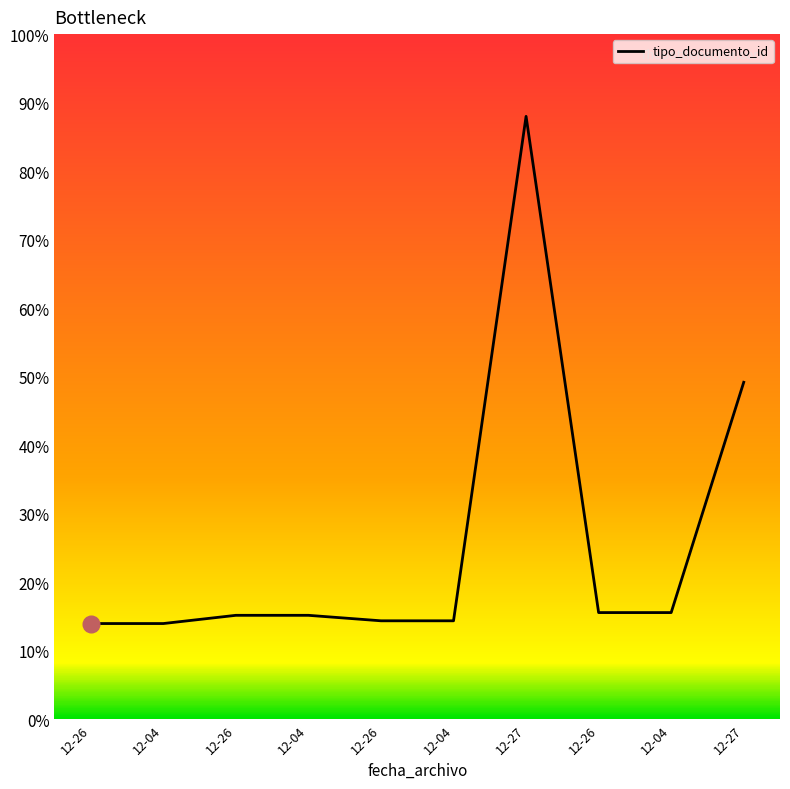

Does the chart display data point markers on the line(s)?

No